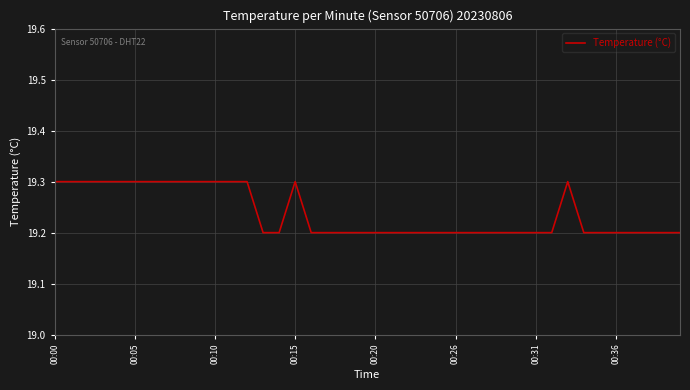

Does the chart have visible grid lines?

Yes